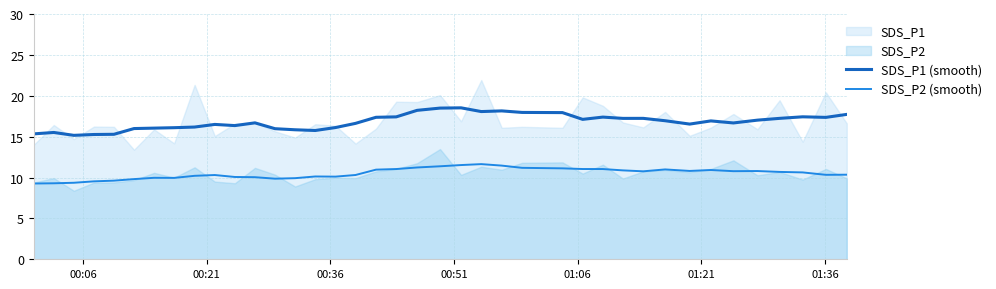

What is the average value of the SDS_P1 (smooth) series?

16.8